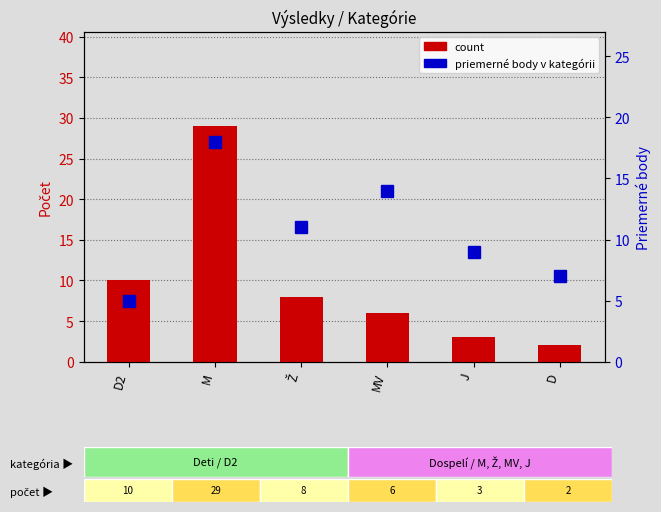

Is it true that the value at D is 1?

False